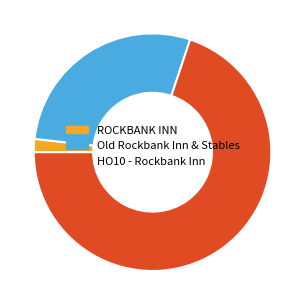

The Old Rockbank Inn & Stables slice represents 28% of the pie. True or false?

True